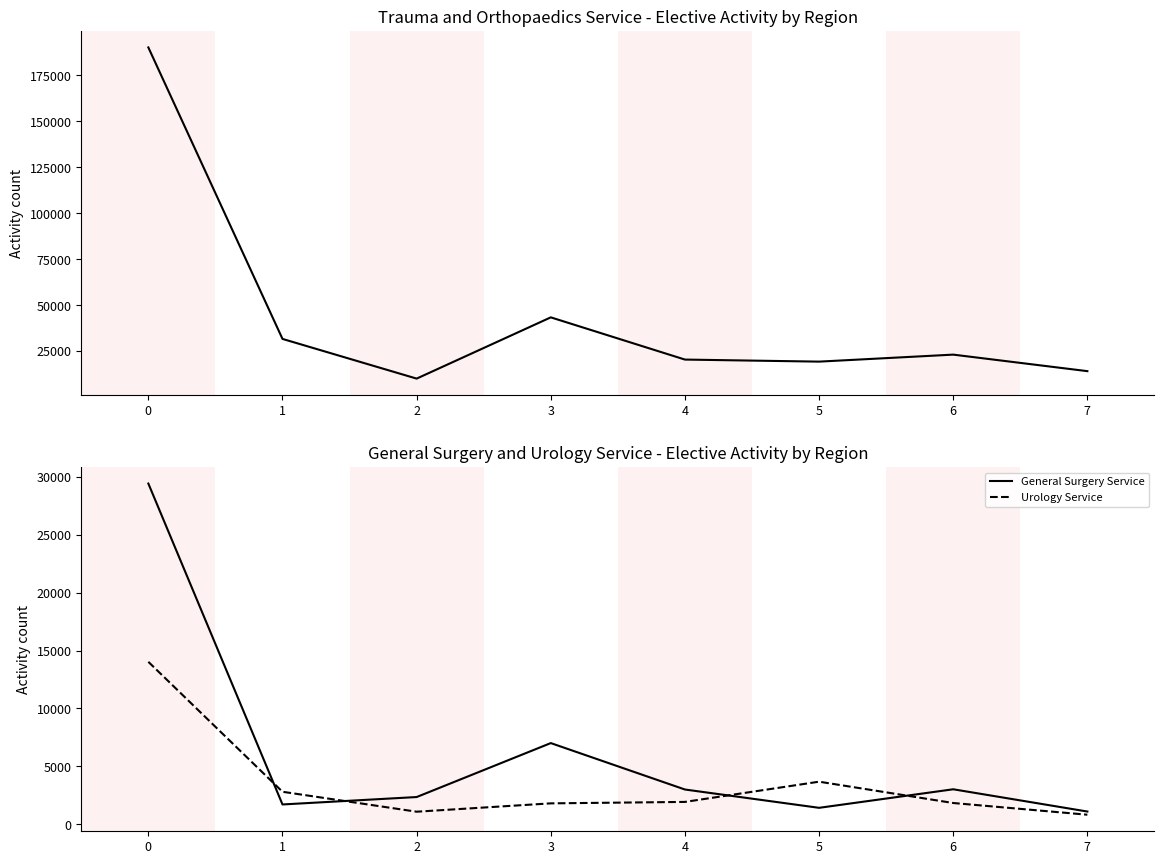

Reading left to right, extract all data points from this chart.

Trauma and Orthopaedics Service: 190245	31570	9960	43305	20325	19205	23015	14020
General Surgery Service: 29405	1720	2360	7015	3010	1430	3030	1110
Urology Service: 14025	2815	1095	1815	1940	3685	1845	835